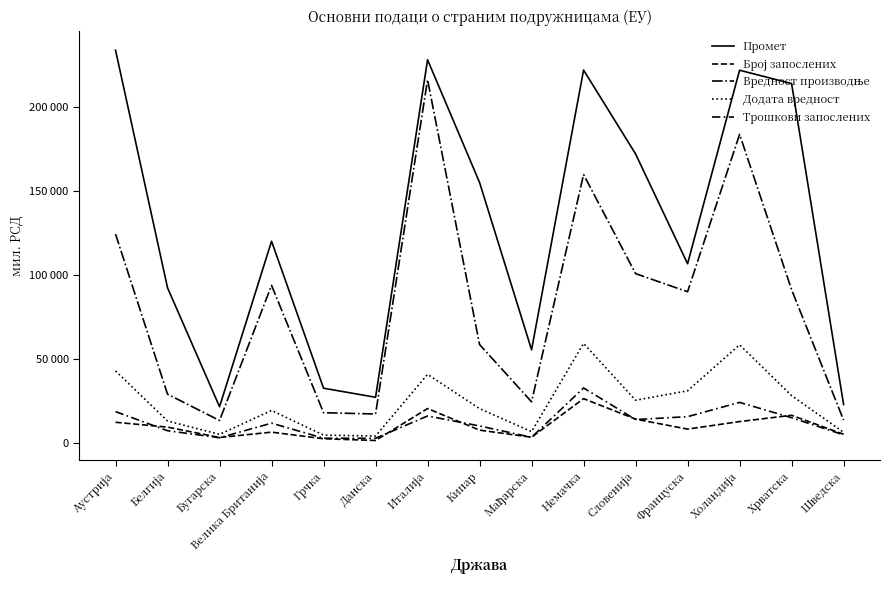

Where does the Додата вредност series first go above 20353?

Аустрија